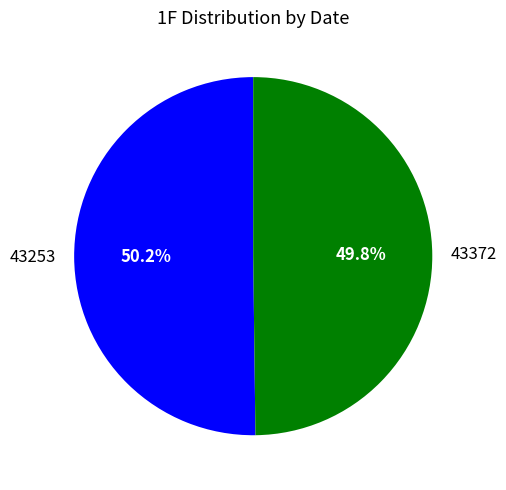

To the nearest percent, what is the combined percentage of 43372 and 43253?

100%